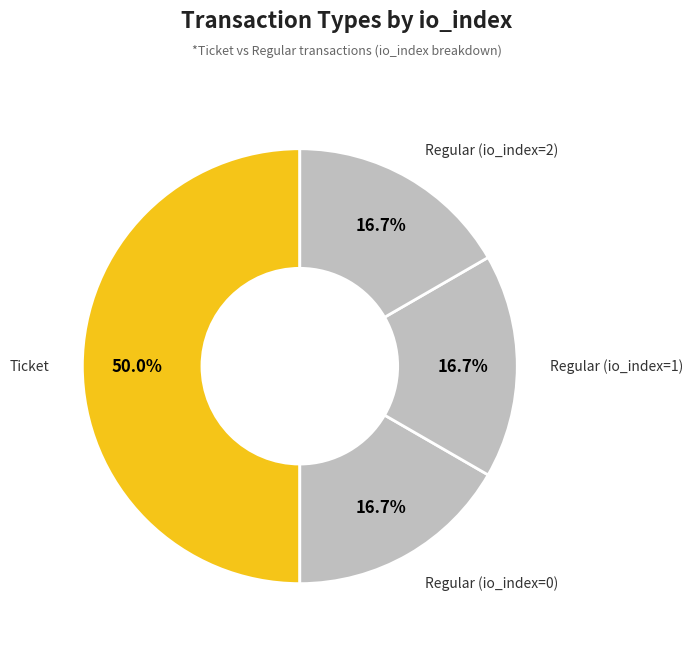

What is the largest slice in the pie chart?

Ticket